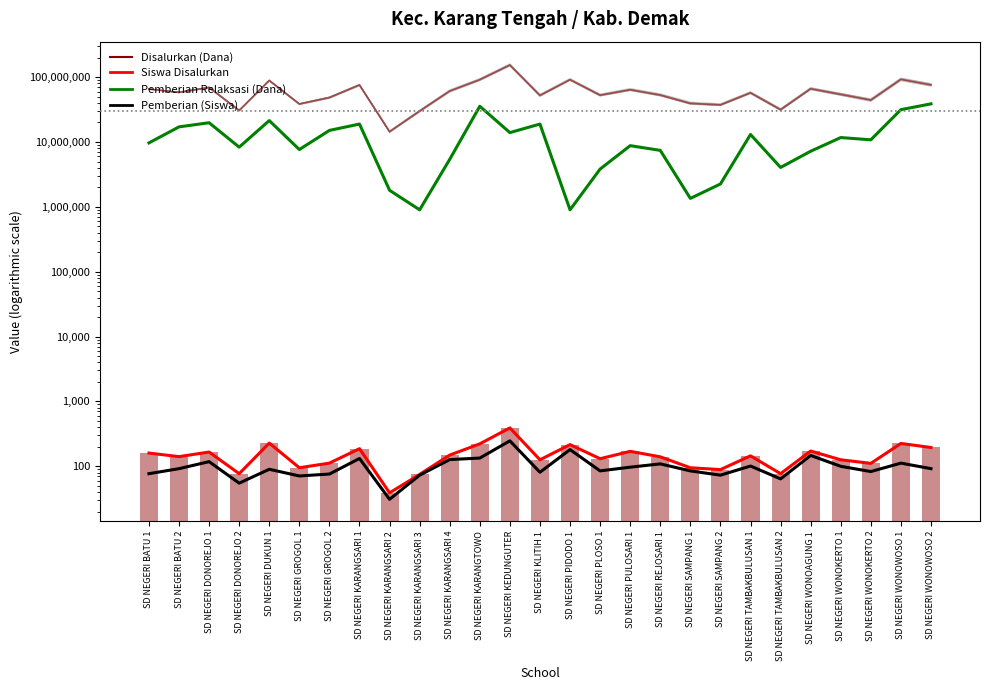

The Disalurkan (Dana) series shows 107506007 at SD NEGERI DONOREJO 1. True or false?

False